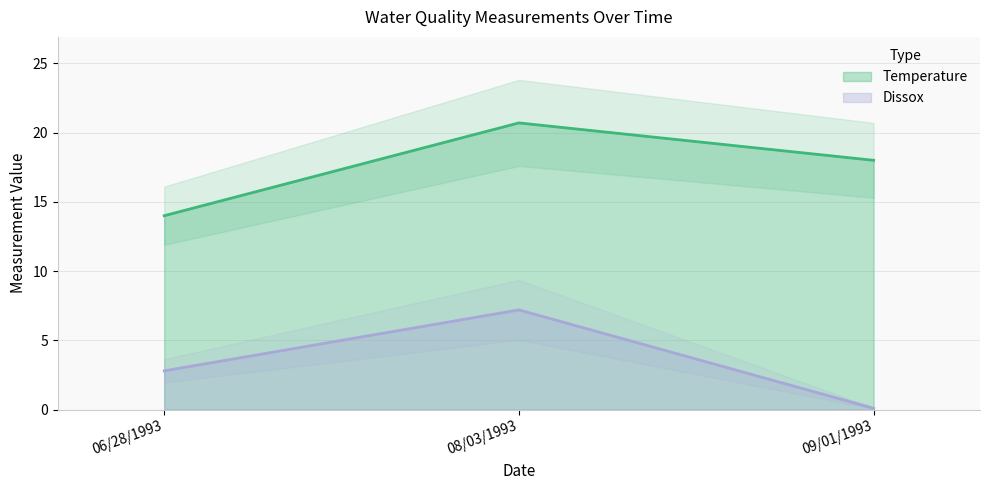

Reading left to right, transcribe all the data shown in this chart.

Temperature: 14.0	20.7	18.0
Dissox: 2.8	7.2	0.1